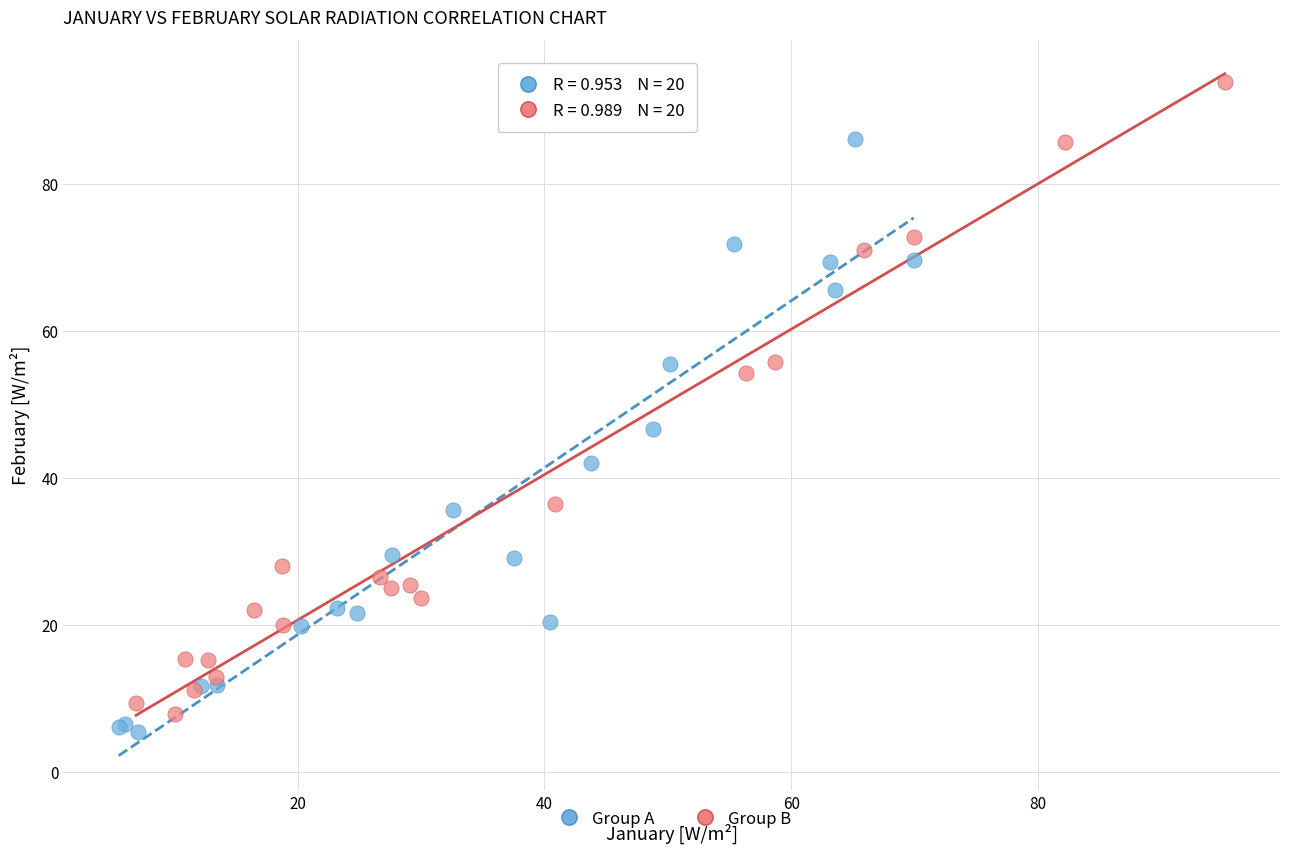

What are all the series names shown in the legend?

Group A, Group B